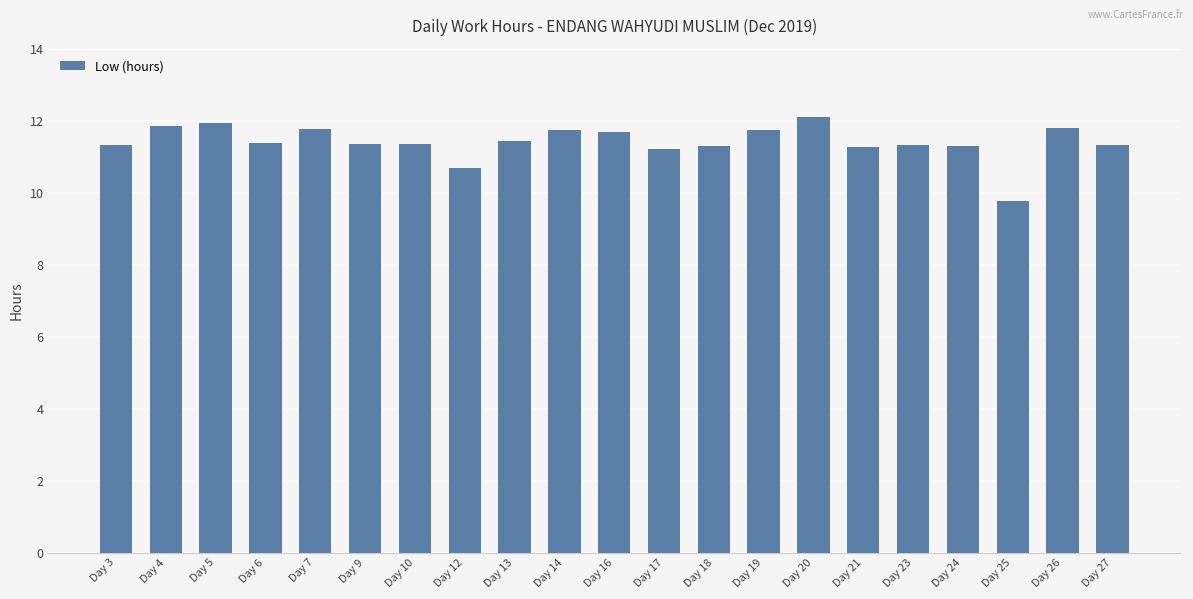

Approximately how many times larger is the value at Day 26 compared to Day 16?

1.0